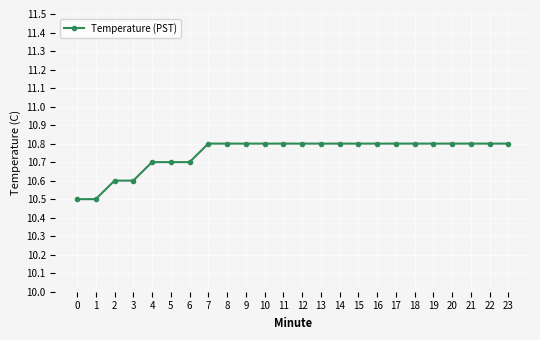

What is the minimum value shown in the chart?

10.5